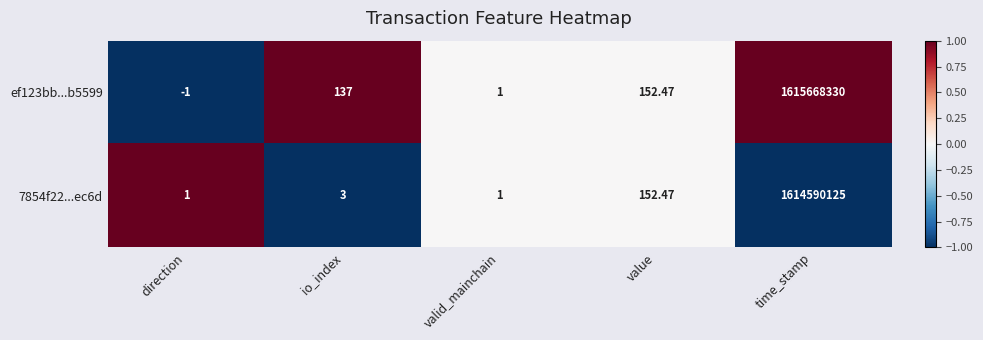

What is the smallest value displayed?

-1.0